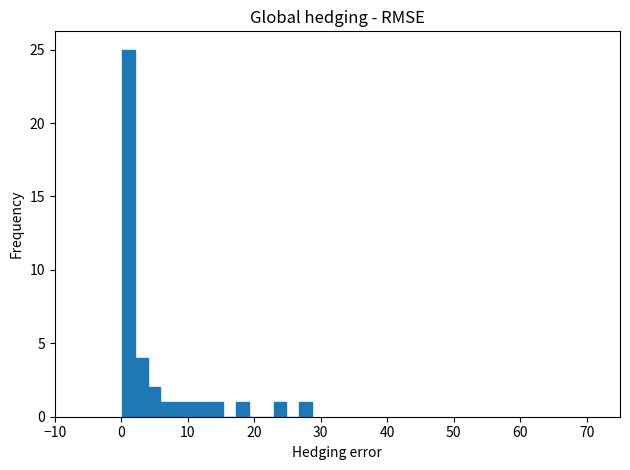

Read against the x-axis, roughly where is the centre of the tallest bar?

1